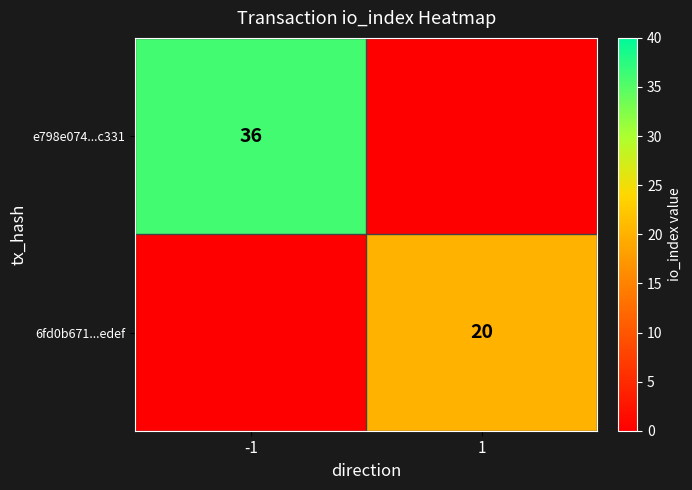

The value of 6fd0b671...edef at 1 is 20. True or false?

True